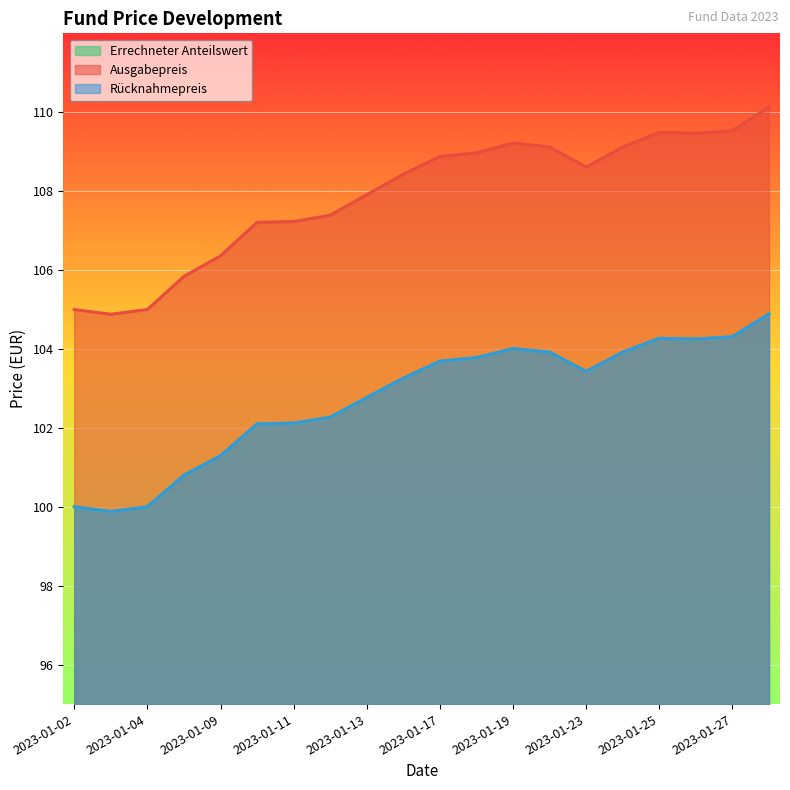

Reading left to right, transcribe all the data shown in this chart.

Errechneter Anteilswert: 2023-01-02=100.0	2023-01-03=99.9	2023-01-04=100.0	2023-01-05=100.8	2023-01-09=101.3	2023-01-10=102.1	2023-01-11=102.1	2023-01-12=102.3	2023-01-13=102.8	2023-01-16=103.3	2023-01-17=103.7	2023-01-18=103.8	2023-01-19=104.0	2023-01-20=103.9	2023-01-23=103.4	2023-01-24=103.9	2023-01-25=104.3	2023-01-26=104.2	2023-01-27=104.3	2023-01-30=104.9
Ausgabepreis: 2023-01-02=105.0	2023-01-03=104.9	2023-01-04=105.0	2023-01-05=105.8	2023-01-09=106.4	2023-01-10=107.2	2023-01-11=107.2	2023-01-12=107.4	2023-01-13=107.9	2023-01-16=108.4	2023-01-17=108.9	2023-01-18=109.0	2023-01-19=109.2	2023-01-20=109.1	2023-01-23=108.6	2023-01-24=109.1	2023-01-25=109.5	2023-01-26=109.5	2023-01-27=109.5	2023-01-30=110.1
Rücknahmepreis: 2023-01-02=100.0	2023-01-03=99.9	2023-01-04=100.0	2023-01-05=100.8	2023-01-09=101.3	2023-01-10=102.1	2023-01-11=102.1	2023-01-12=102.3	2023-01-13=102.8	2023-01-16=103.3	2023-01-17=103.7	2023-01-18=103.8	2023-01-19=104.0	2023-01-20=103.9	2023-01-23=103.4	2023-01-24=103.9	2023-01-25=104.3	2023-01-26=104.2	2023-01-27=104.3	2023-01-30=104.9